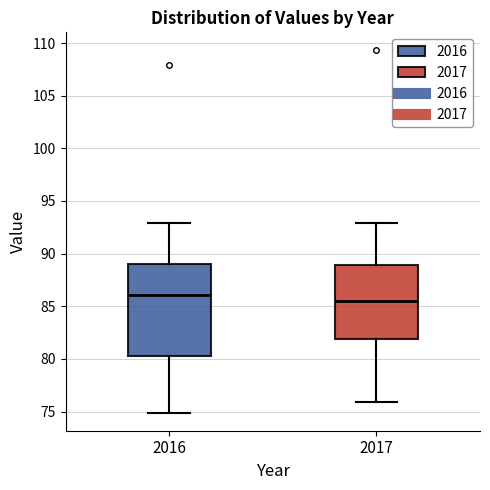

Which box's median line is the lowest?

2017